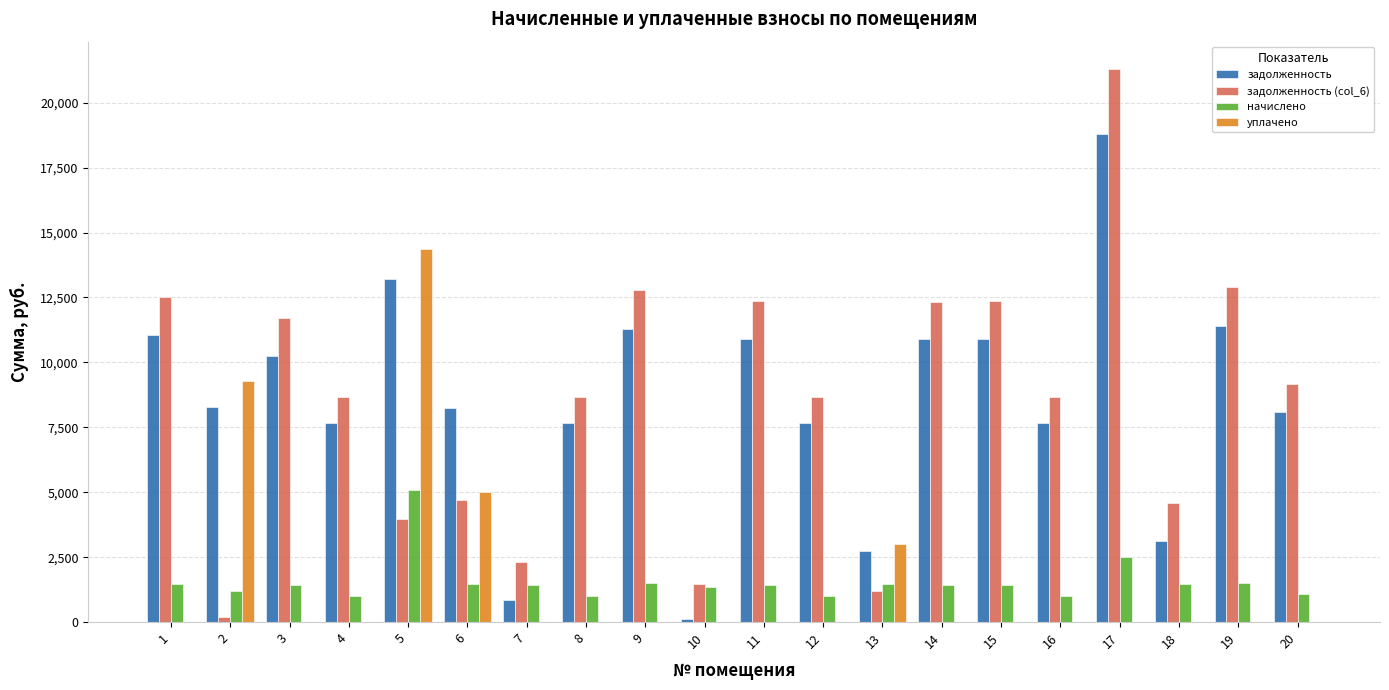

What is the greatest value displayed?

21288.0